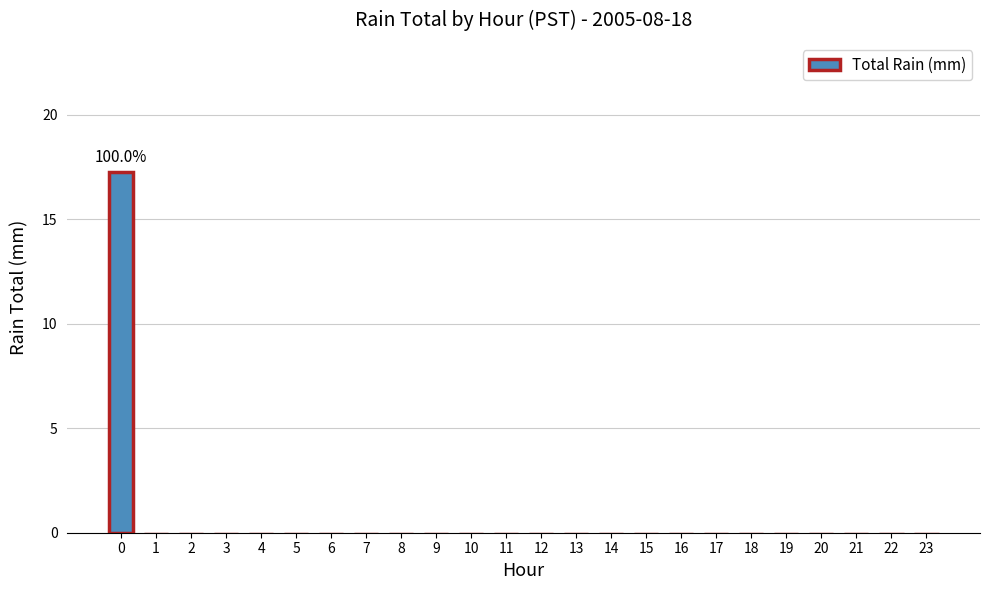

What is the greatest value displayed?

17.3